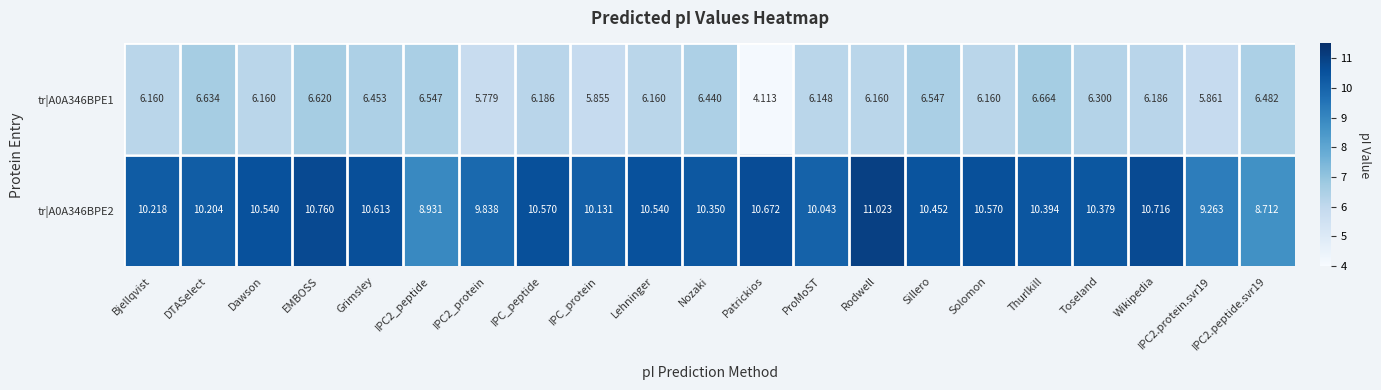

Which category has the highest value across all series?

Rodwell